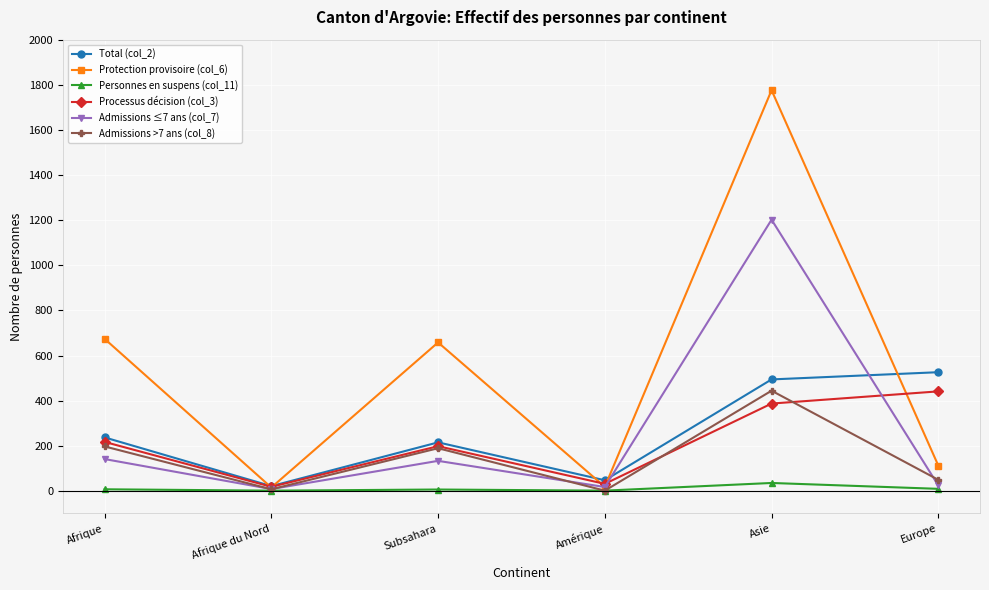

What is the total value across all series at Subsahara?

1399